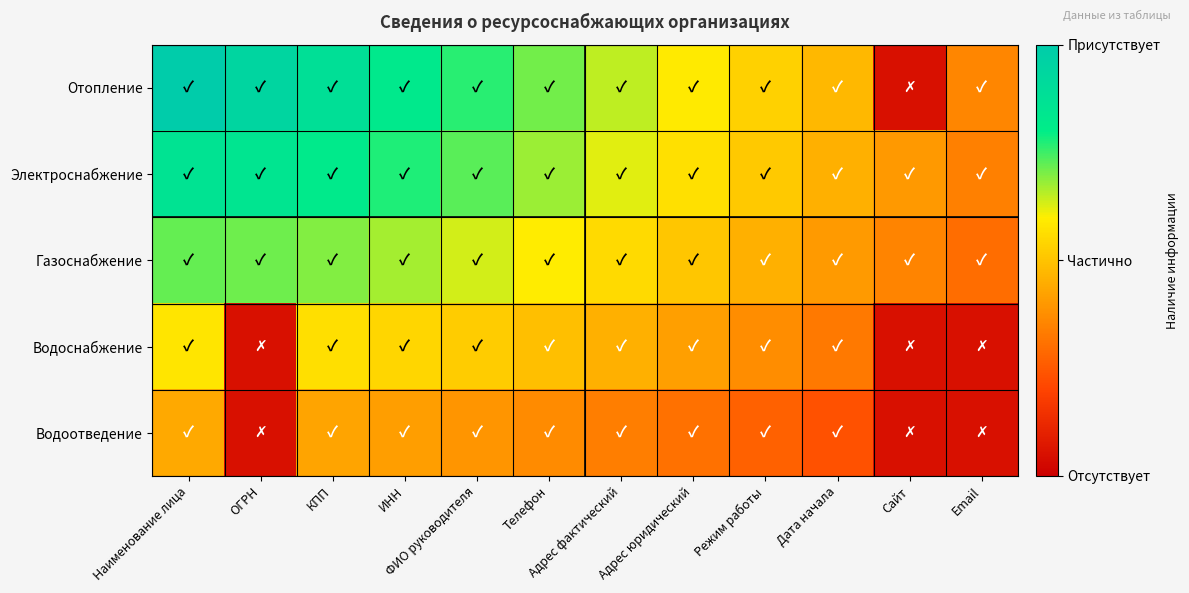

What is the total value across all series at ИНН?

3.2